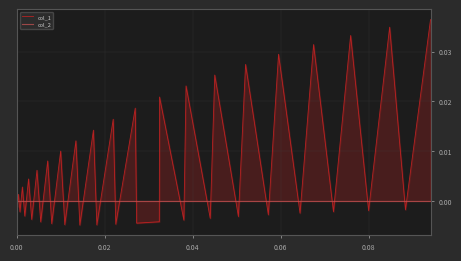

True or false: col_2 and col_1 intersect in this chart.

True